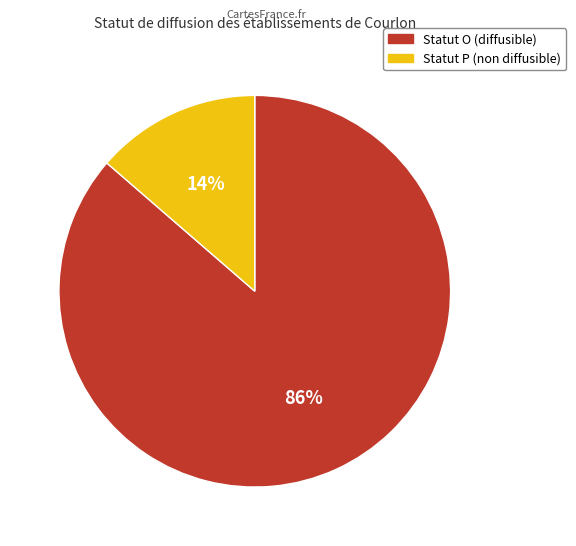

Is there any slice that represents more than half of the pie?

Yes